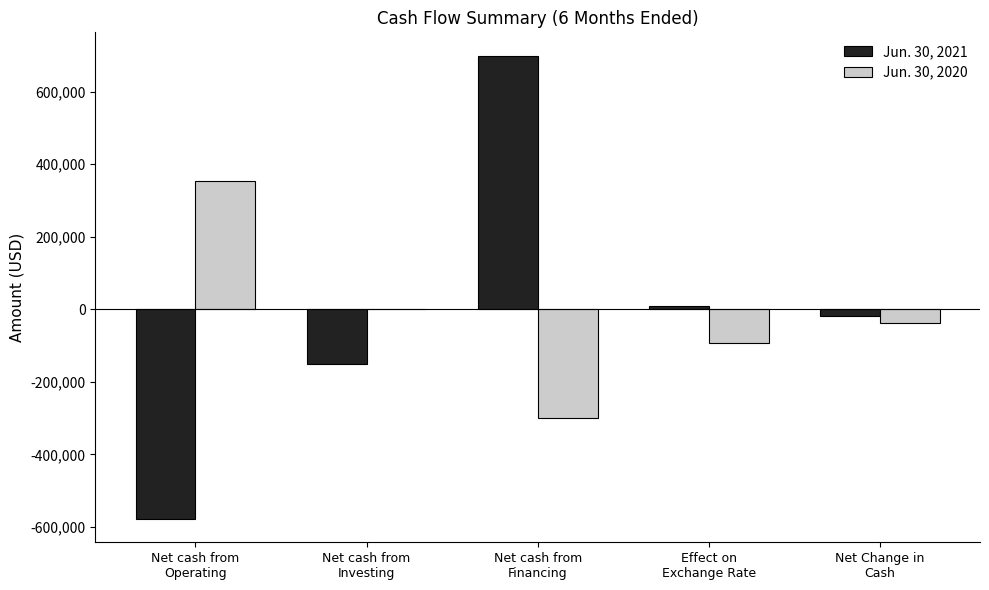

How many values in the Jun. 30, 2020 series exceed -38642?

2